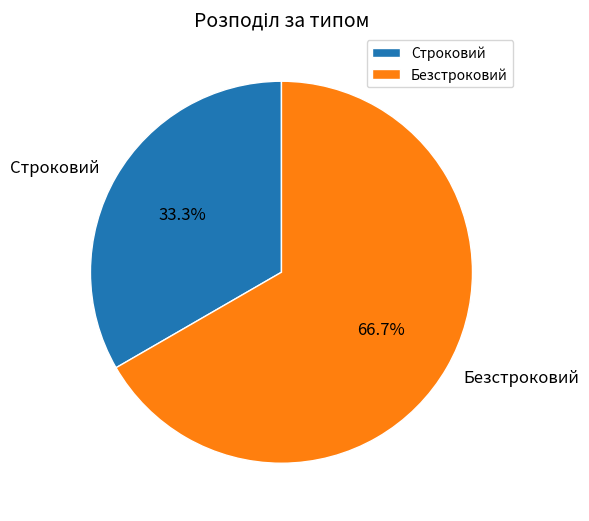

What percentage is the Строковий slice, to the nearest percent?

33%